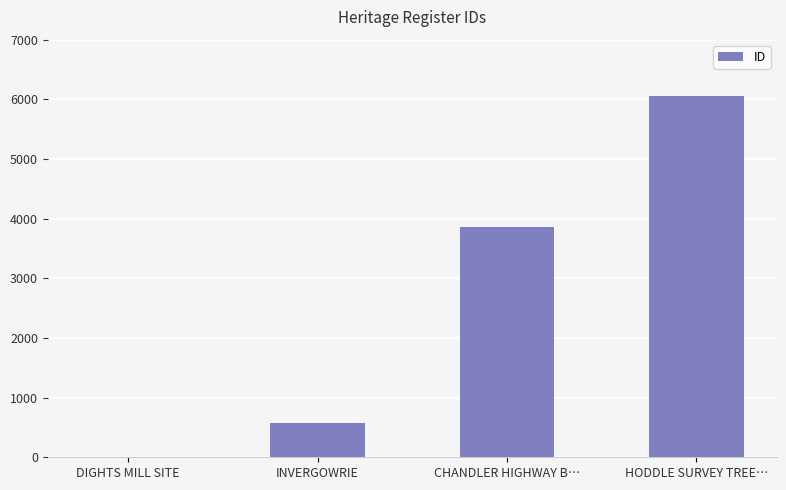

Between CHANDLER HIGHWAY B… and INVERGOWRIE, which is larger?

CHANDLER HIGHWAY B…